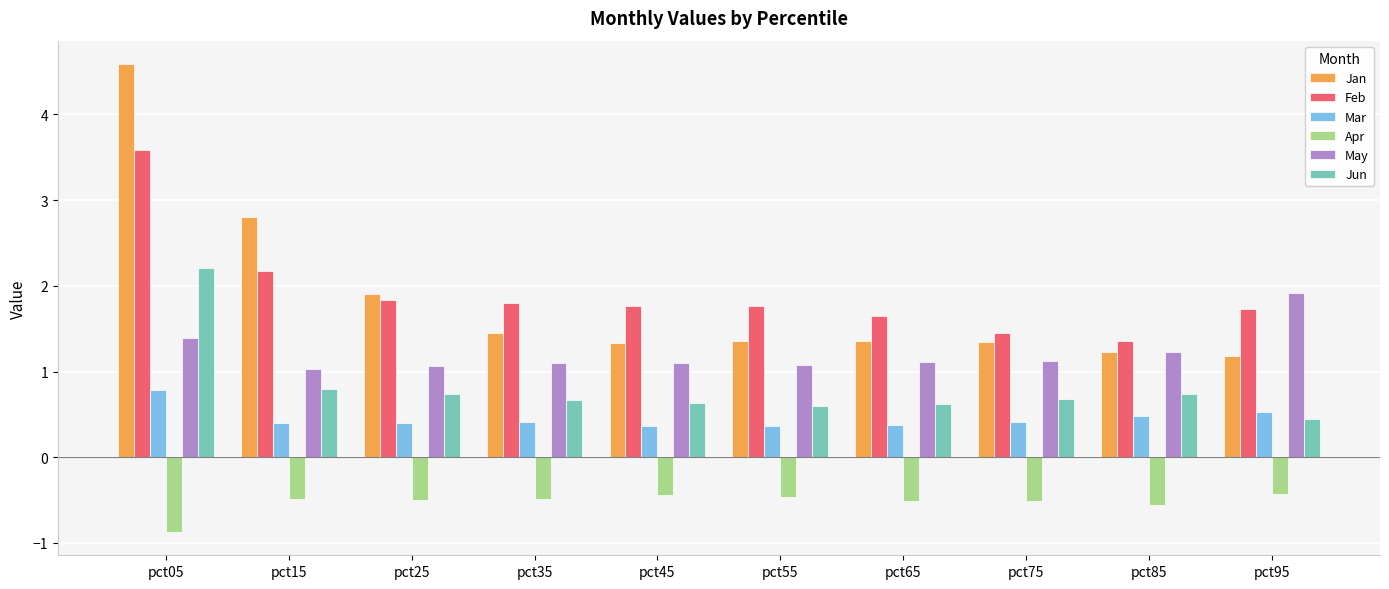

What is the maximum value shown in the chart?

4.6